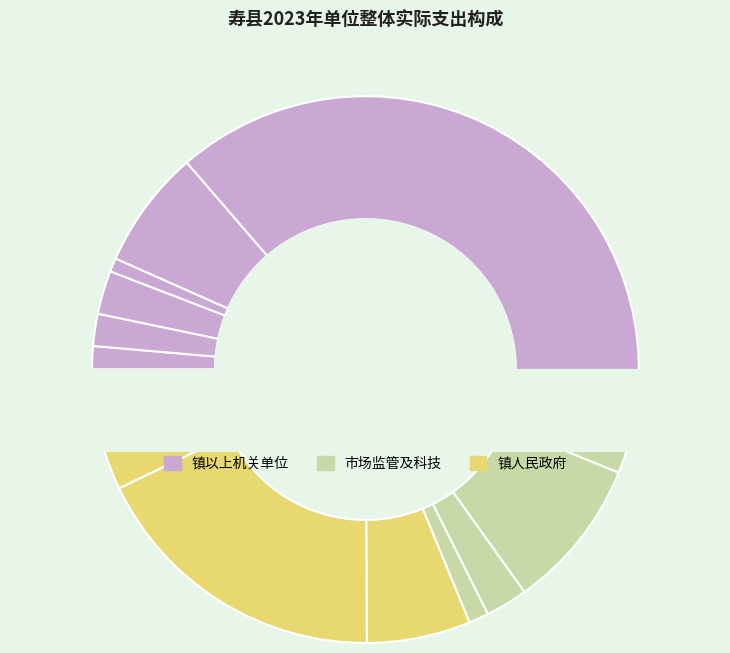

What is the change in value from 寿县市场监督管理局 to 寿县科学技术局?

-4108.7